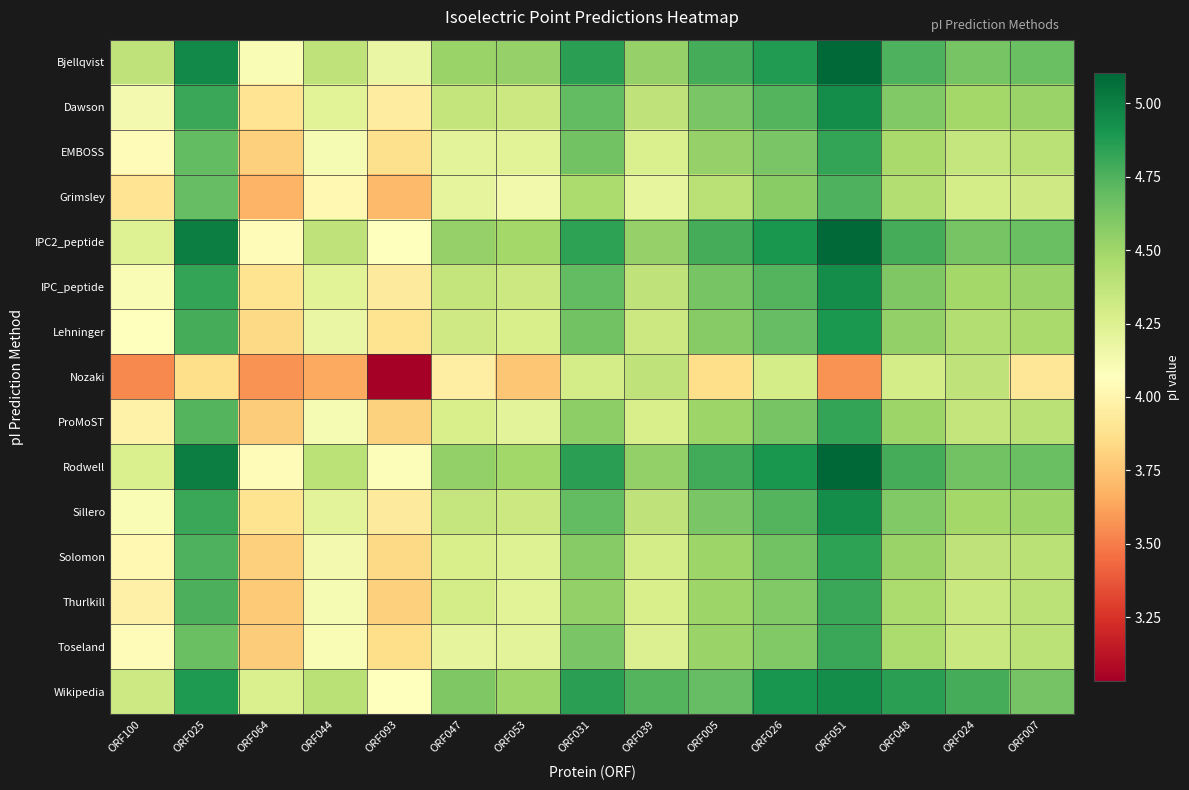

At which category is the sum across all series the highest?

ORF051